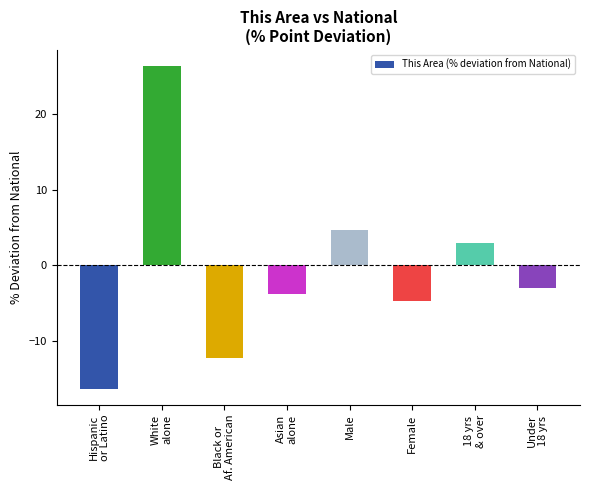

How many values exceed -3?

3